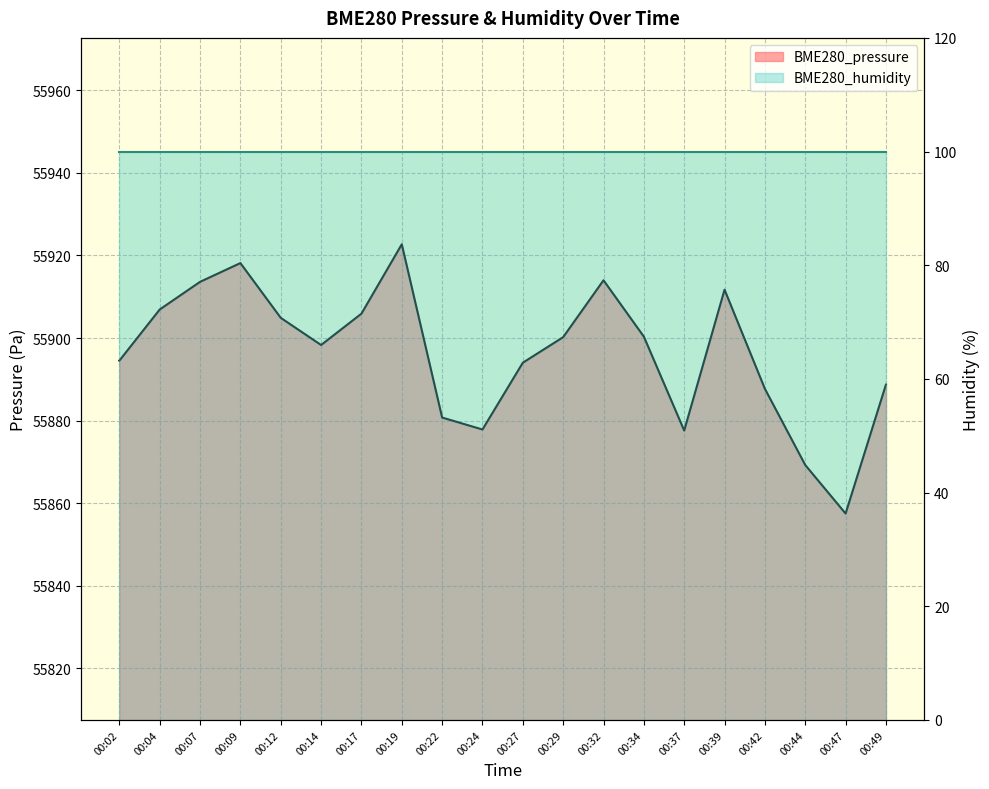

What is the difference between the values at 00:34 and 00:22?

19.6